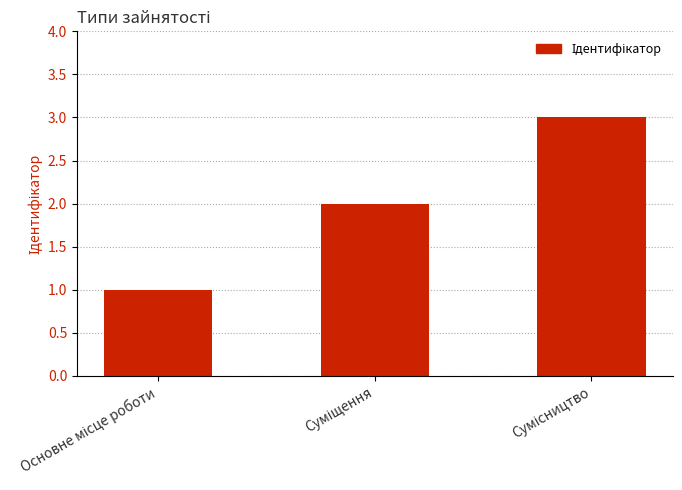

What is the sum of all values?

6